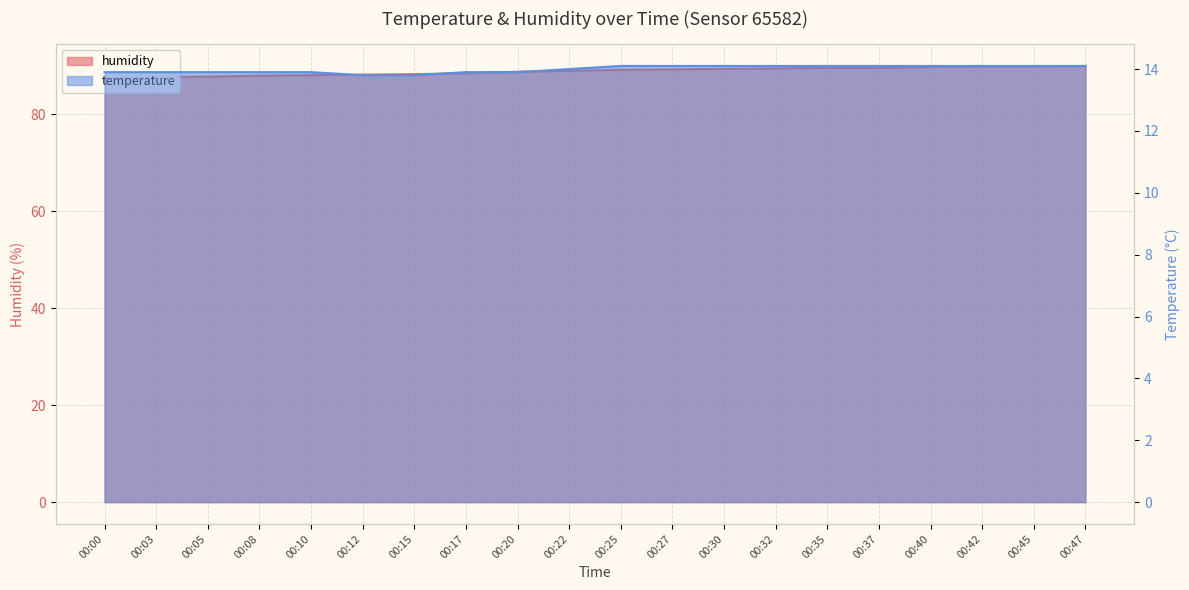

What is the difference between the humidity values at 00:25 and 00:12?

1.0